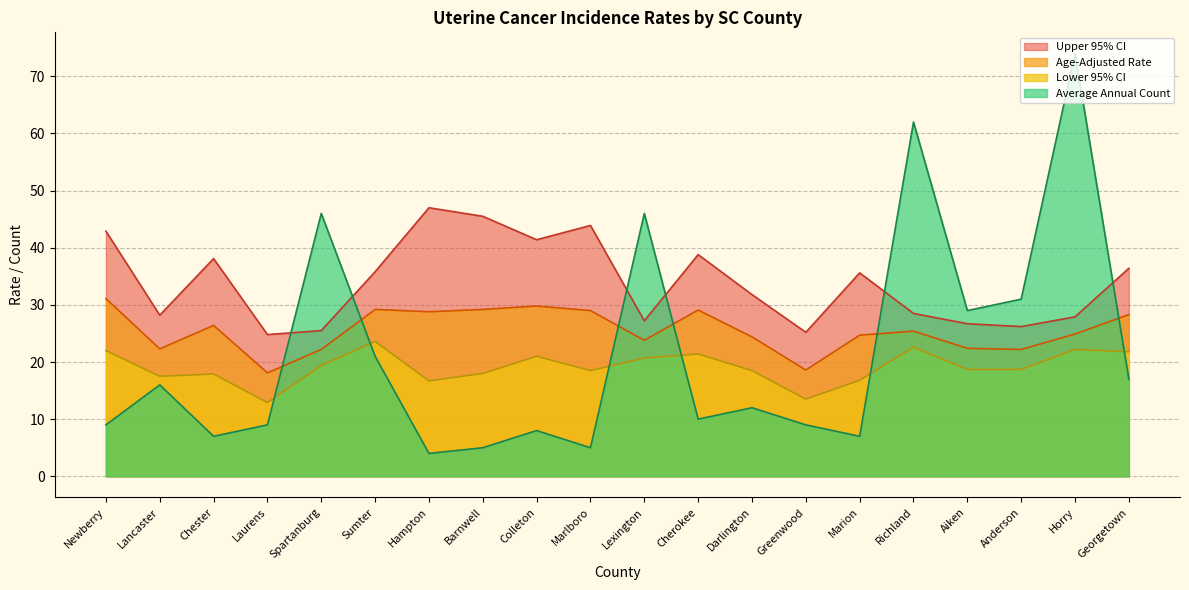

True or false: Age-Adjusted Rate has more than 0 points higher than both neighbors.

True